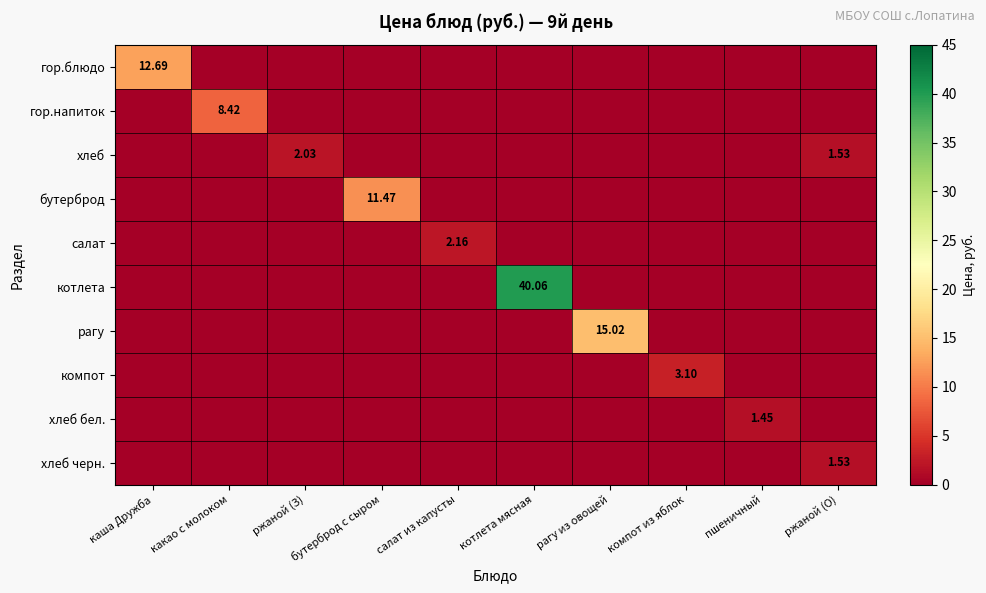

Count the number of categories in the chart.

10